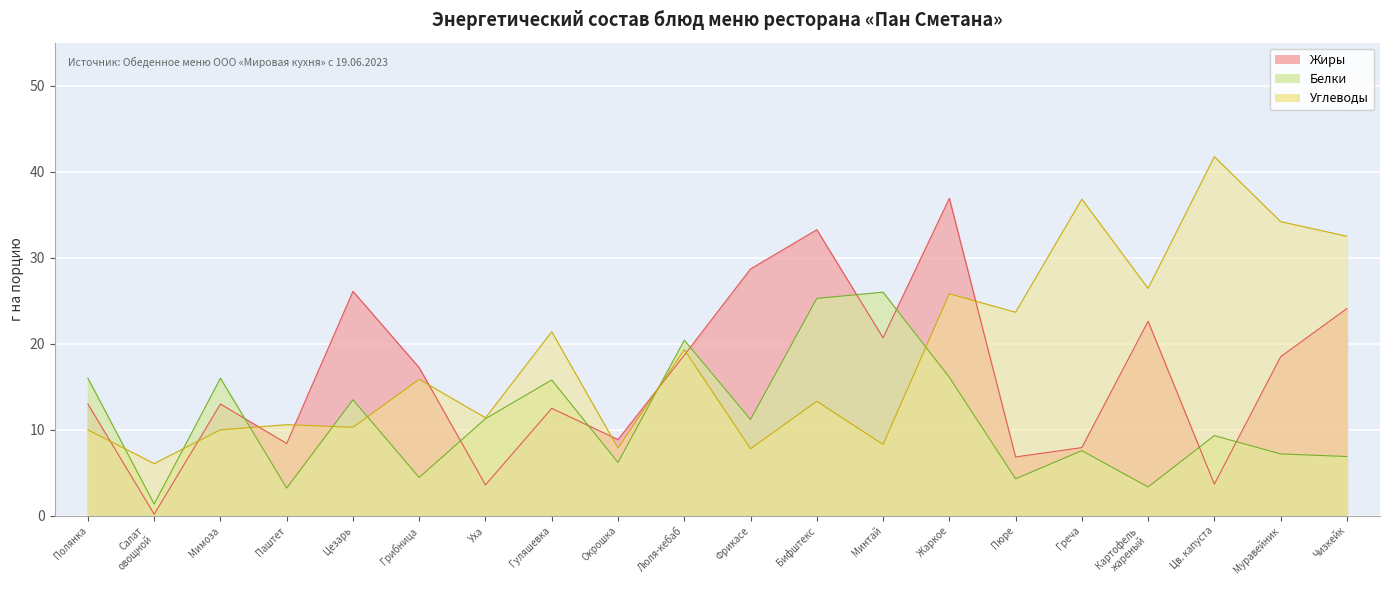

Rank the series by their average value, from lowest to highest.

Белки, Жиры, Углеводы